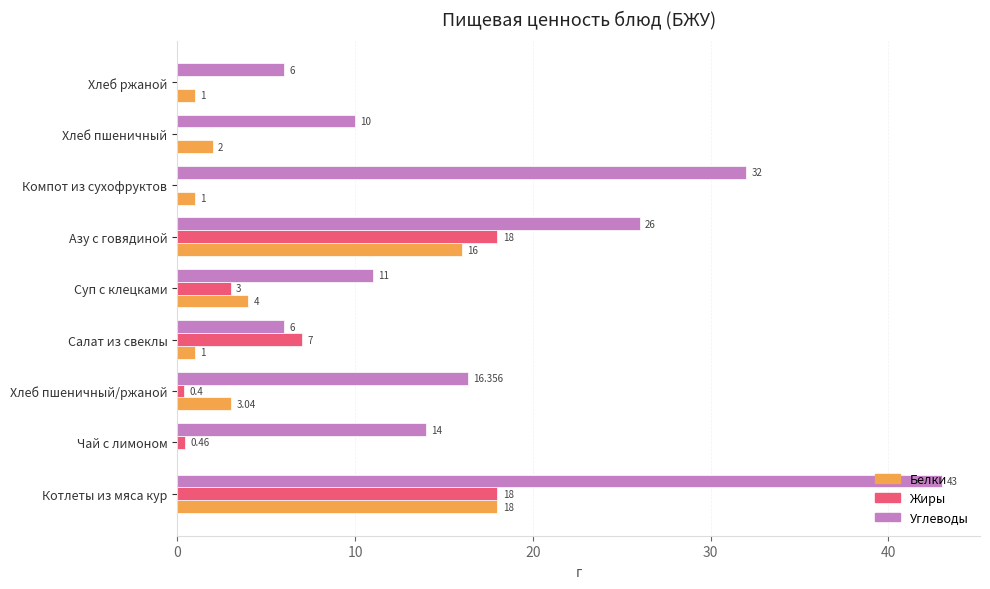

Where is Белки nearest to the value 9?

Суп с клецками